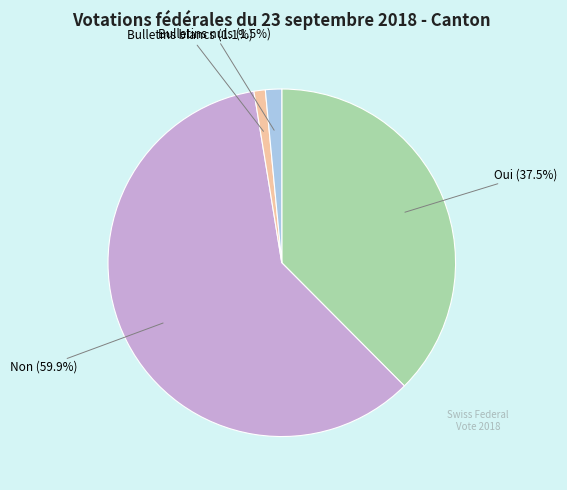

Which category has the biggest portion of the pie?

Non